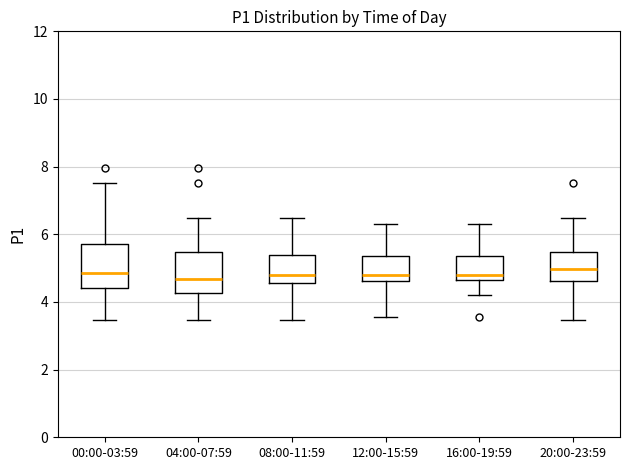

Where does the upper whisker of the box for 16:00-19:59 end on the y-axis? The values are not printed on the chart, so give them approximately, as read against the axis.

6.4